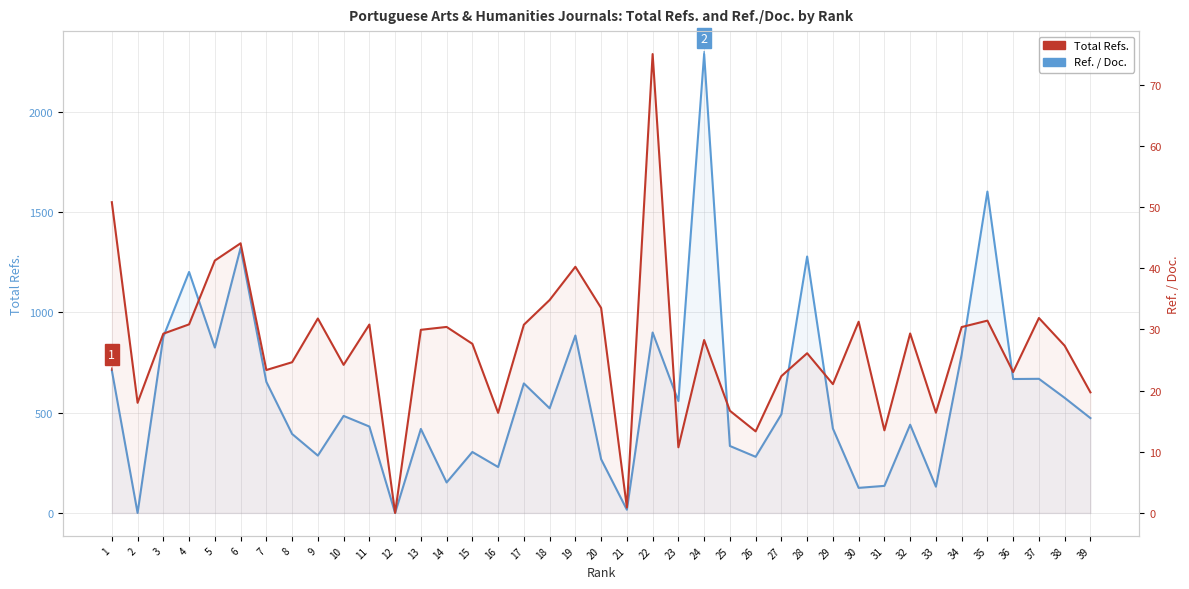

What are all the series names shown in the legend?

Total Refs., Ref. / Doc.